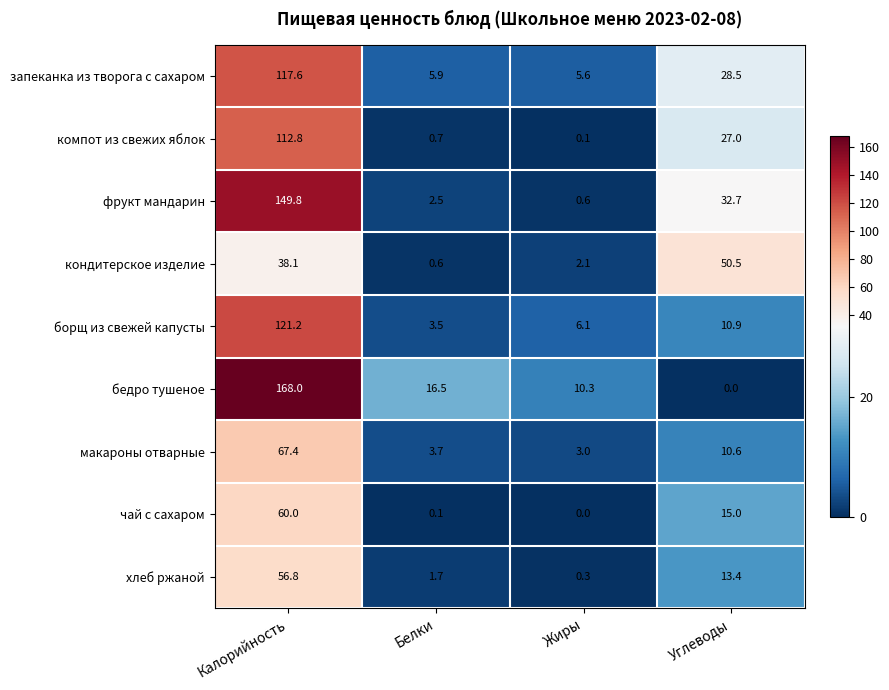

What is the approximate value of запеканка из творога с сахаром at Жиры?

5.6